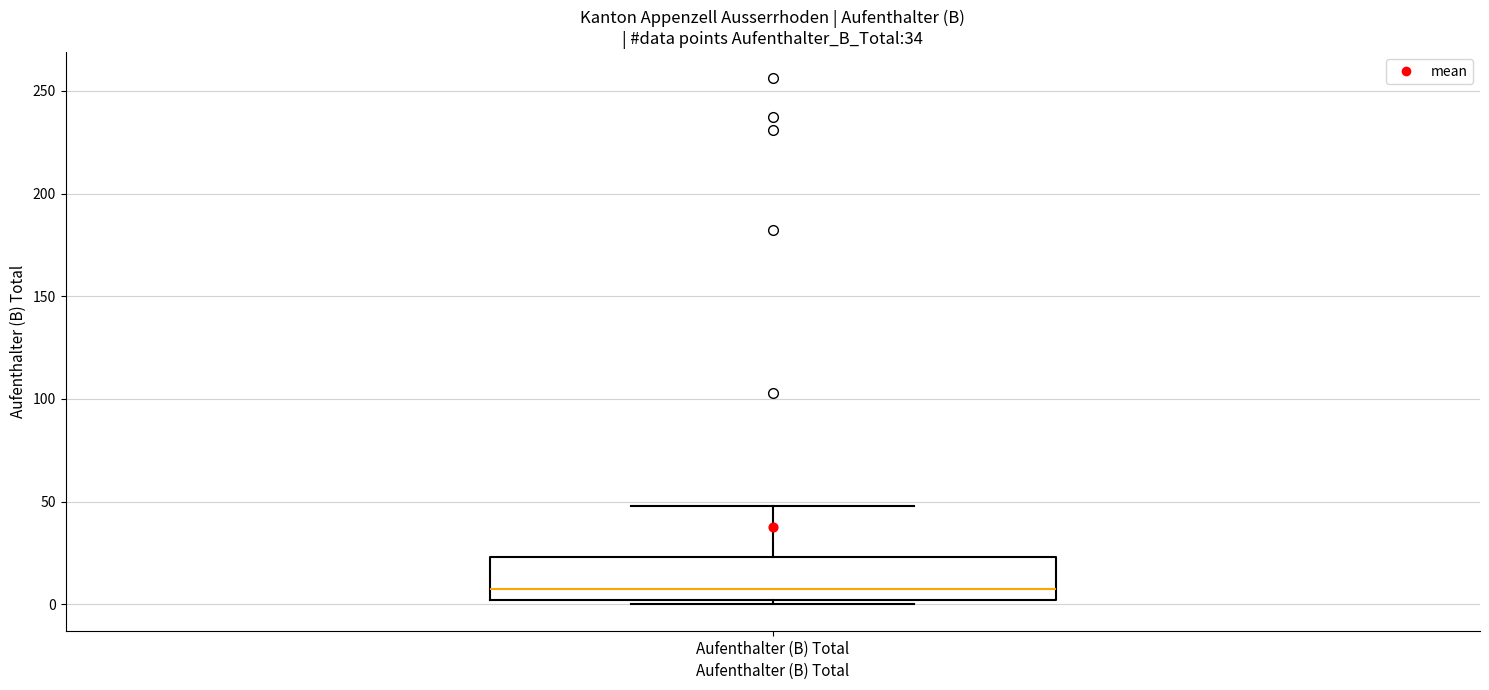

Read this box plot against the y-axis: the position of the median line, the range covered by the box, and the ends of both whiskers. The values are not printed on the chart, so give them approximately, as read against the axis.

median 10, box 0 to 25, whiskers 0 (just below the box's lower edge) to 50